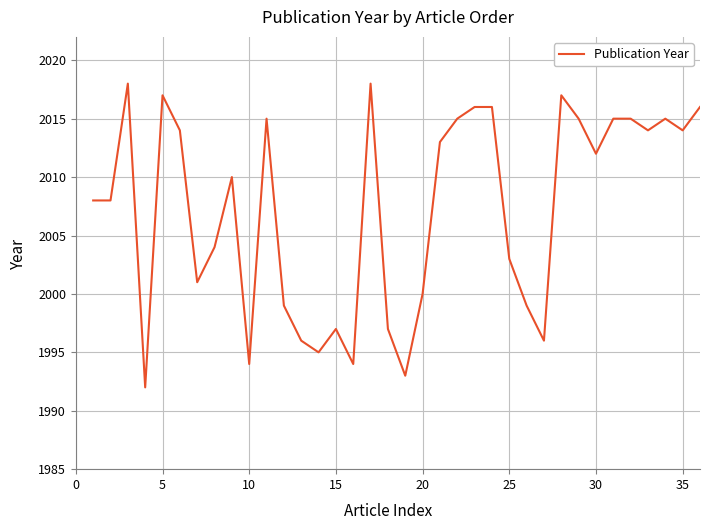

What is the maximum value shown in the chart?

2018